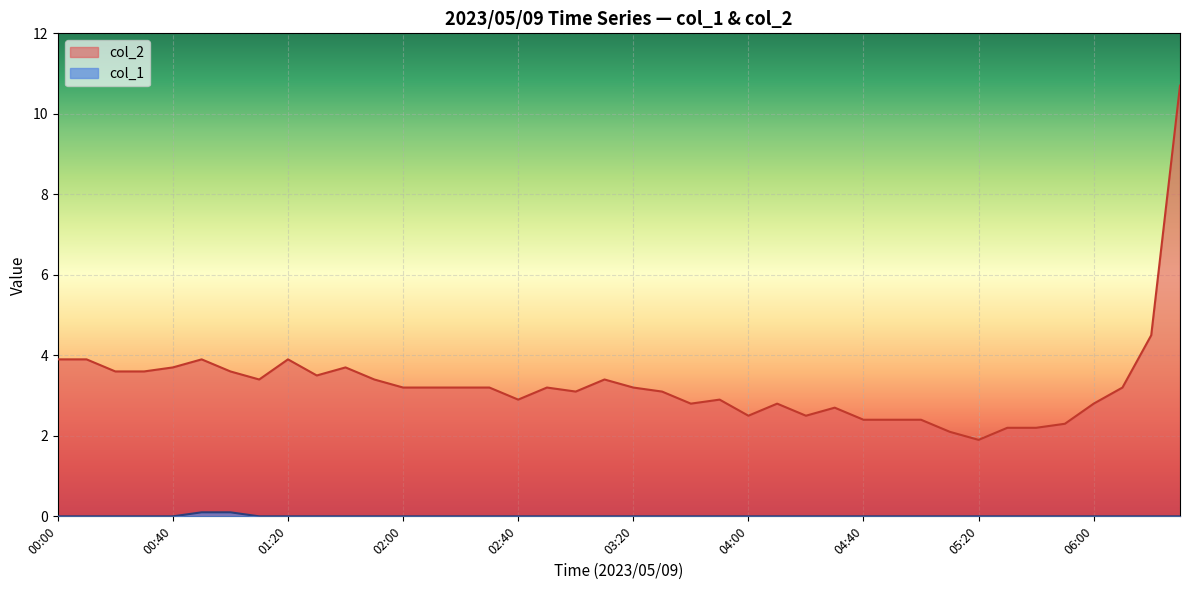

Which series has the largest total across all categories?

col_2